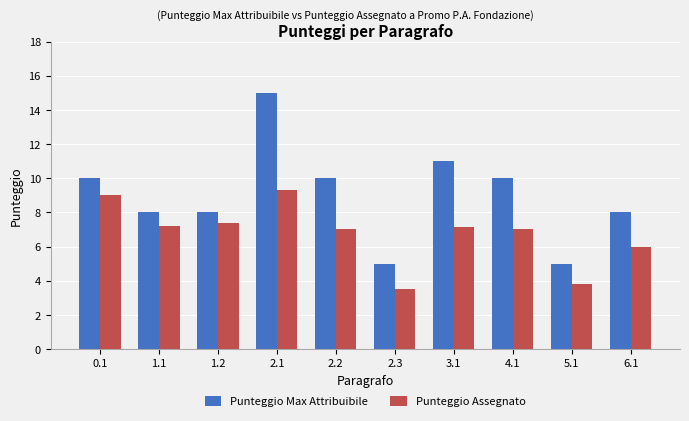

What is the sum of all Punteggio Assegnato values?

67.3